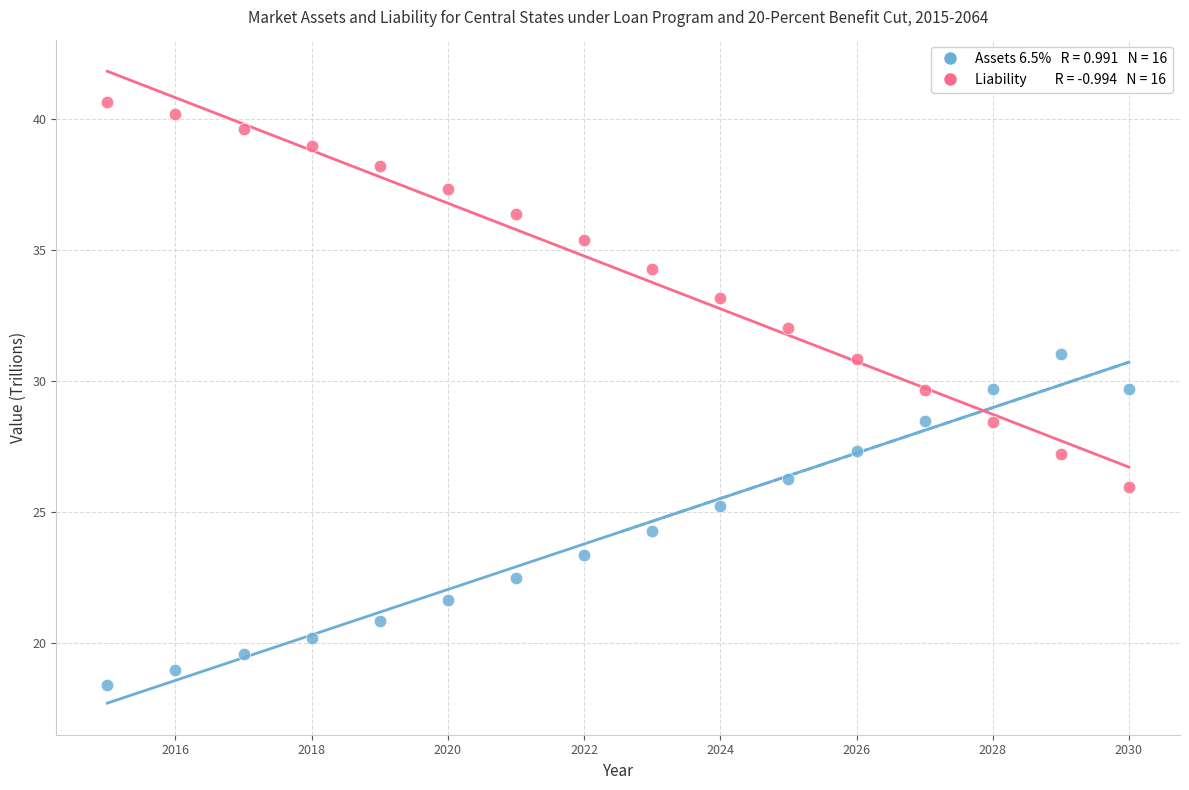

Across all data points, what is the range of X values (max minus min)?

15.0